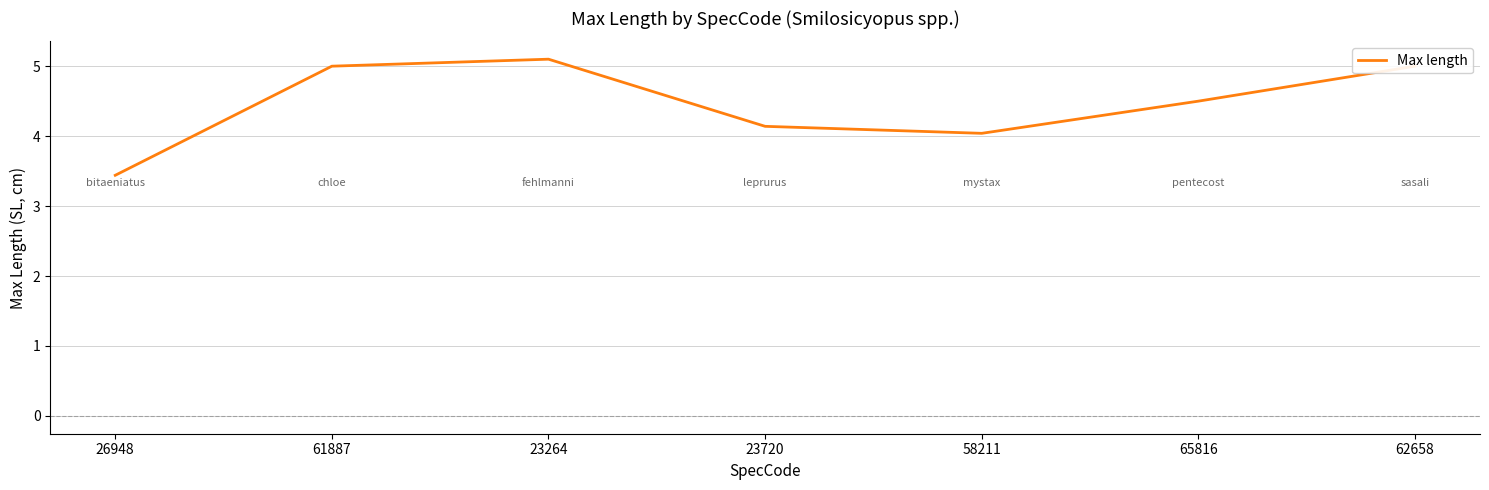

How many interior local valleys (lower than both neighbors) does the data have?

1